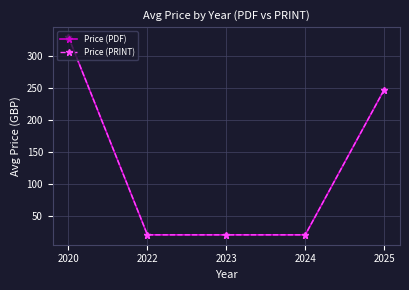

Does the chart have visible grid lines?

Yes